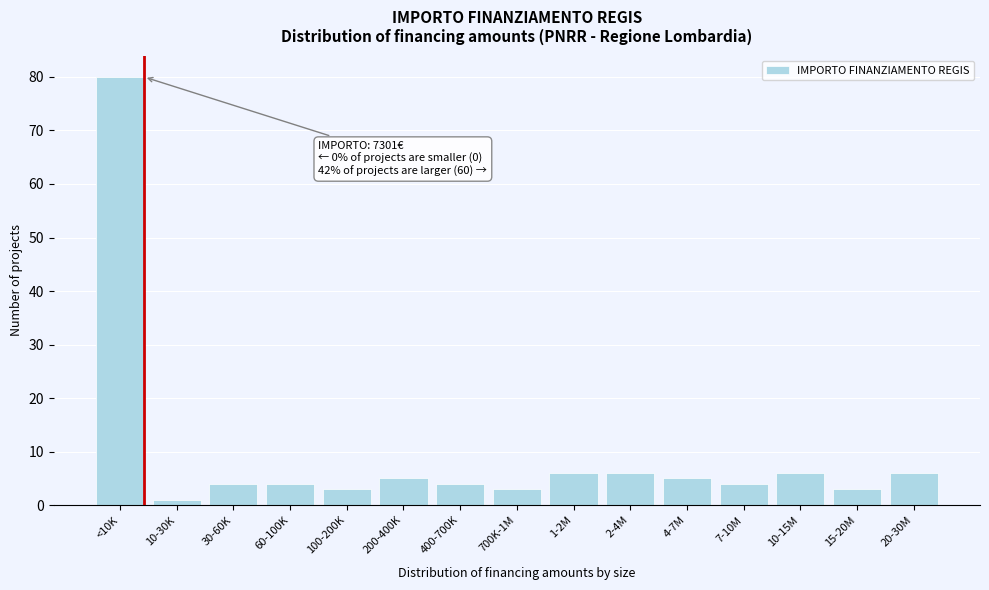

Reading left to right, extract all data points from this chart.

<10K=80	10-30K=1	30-60K=4	60-100K=4	100-200K=3	200-400K=5	400-700K=4	700K-1M=3	1-2M=6	2-4M=6	4-7M=5	7-10M=4	10-15M=6	15-20M=3	20-30M=6